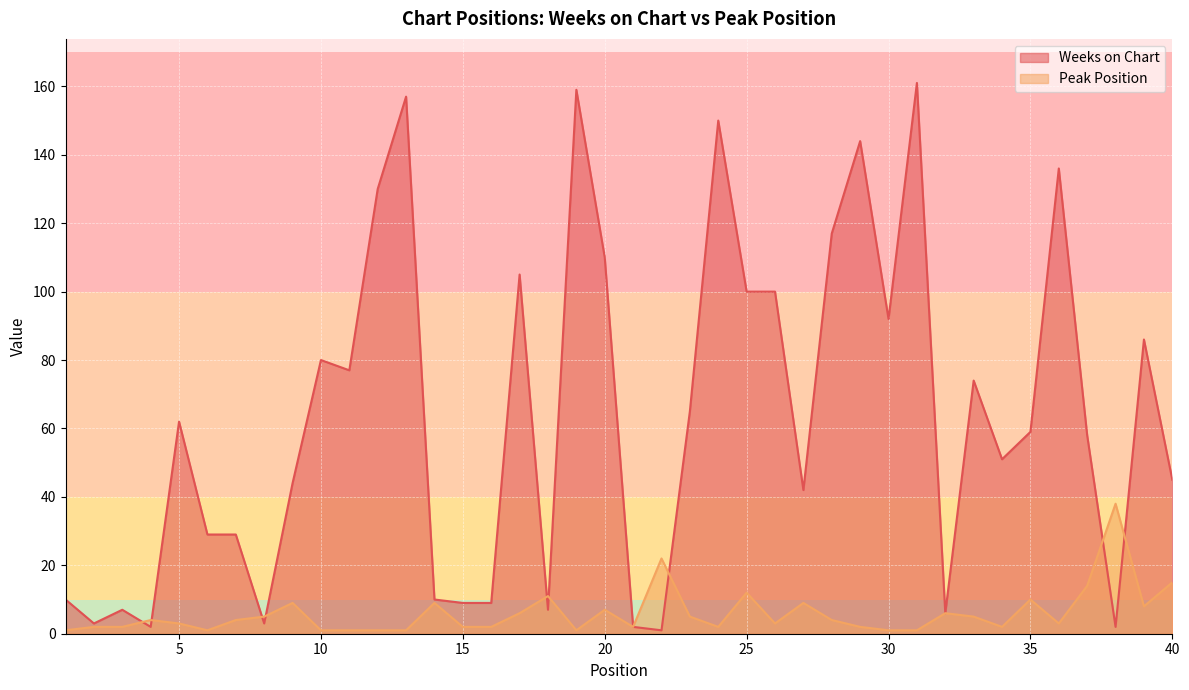

Reading left to right, transcribe all the data shown in this chart.

Weeks on Chart: 10	3	7	2	62	29	29	3	44	80	77	130	157	10	9	9	105	7	159	110	2	1	65	150	100	100	42	117	144	92	161	6	74	51	59	136	58	2	86	45
Peak Position: 1	2	2	4	3	1	4	5	9	1	1	1	1	9	2	2	6	11	1	7	2	22	5	2	12	3	9	4	2	1	1	6	5	2	10	3	14	38	8	15